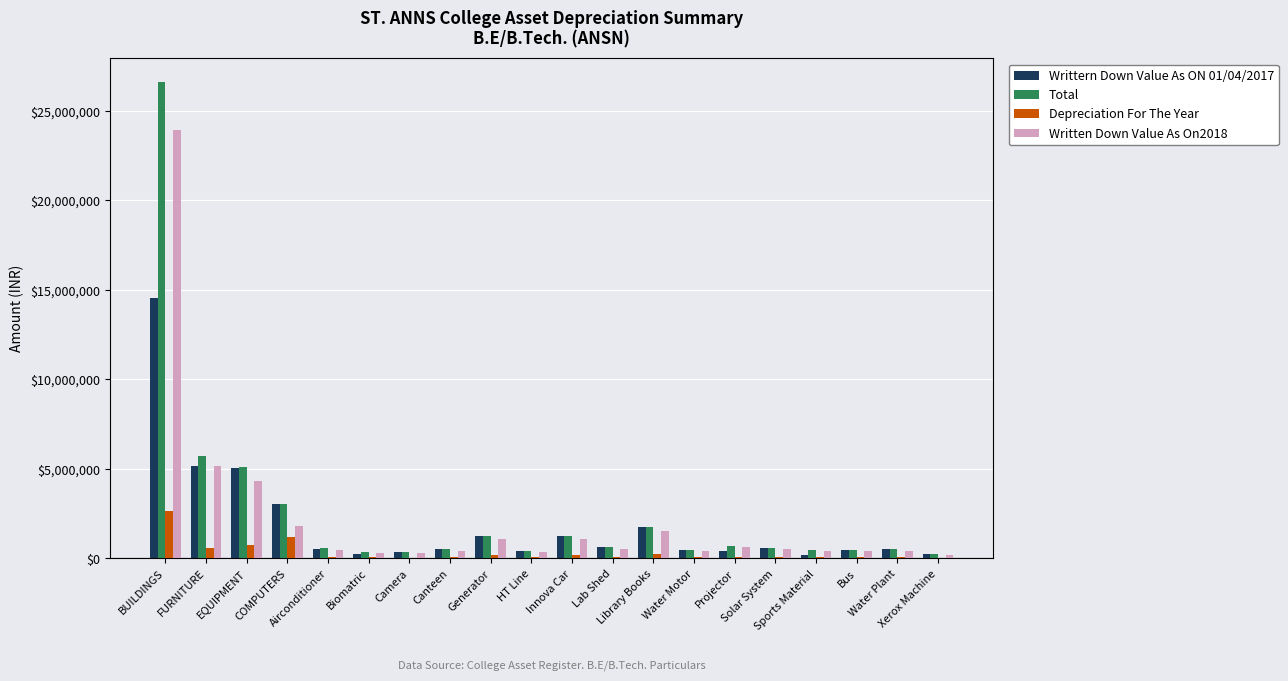

What is the average value of the Written Down Value As On2018 series?

2216147